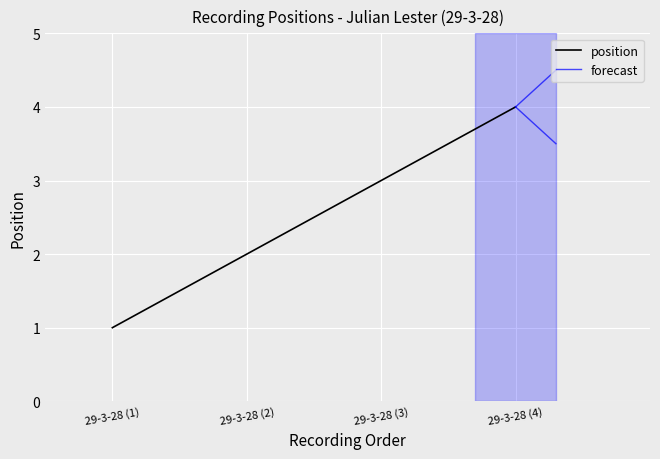

What is the change in value from 29-3-28 (3) to 29-3-28 (4)?

+1